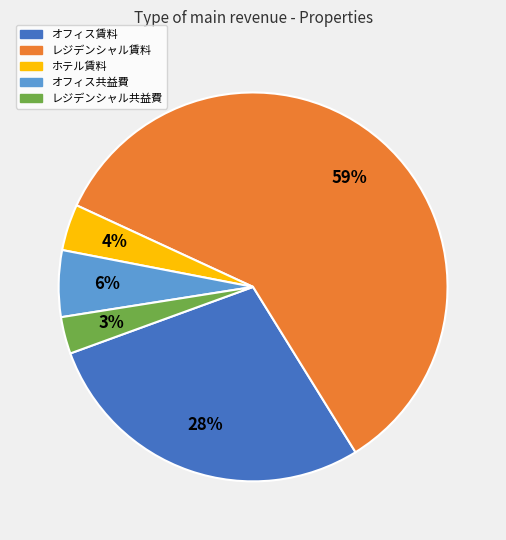

Between オフィス賃料 and ホテル賃料, which is larger?

オフィス賃料